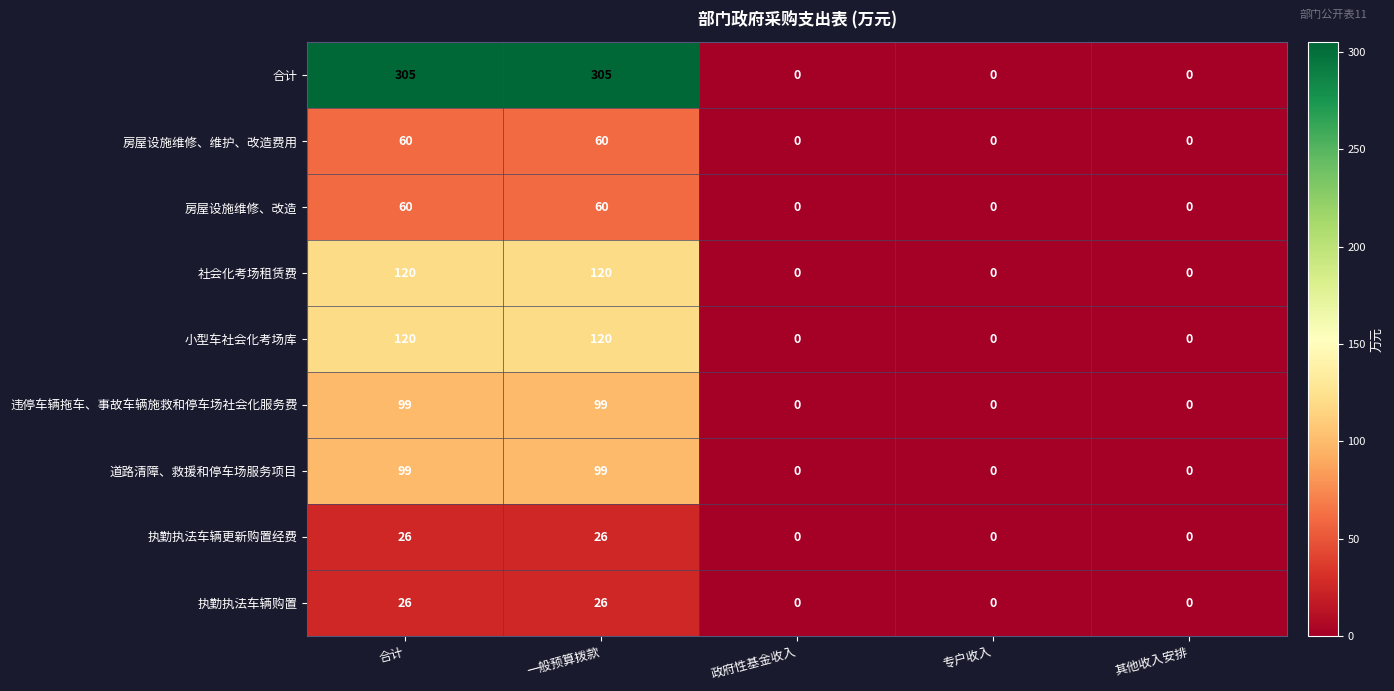

At how many categories does at least one series exceed 38?

2